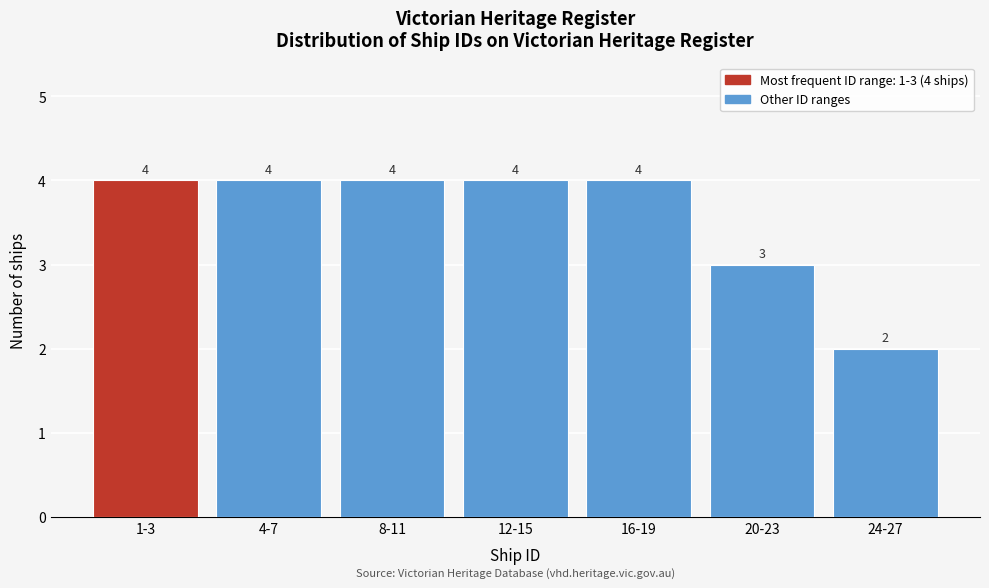

Reading left to right, extract all data points from this chart.

4	4	4	4	4	3	2